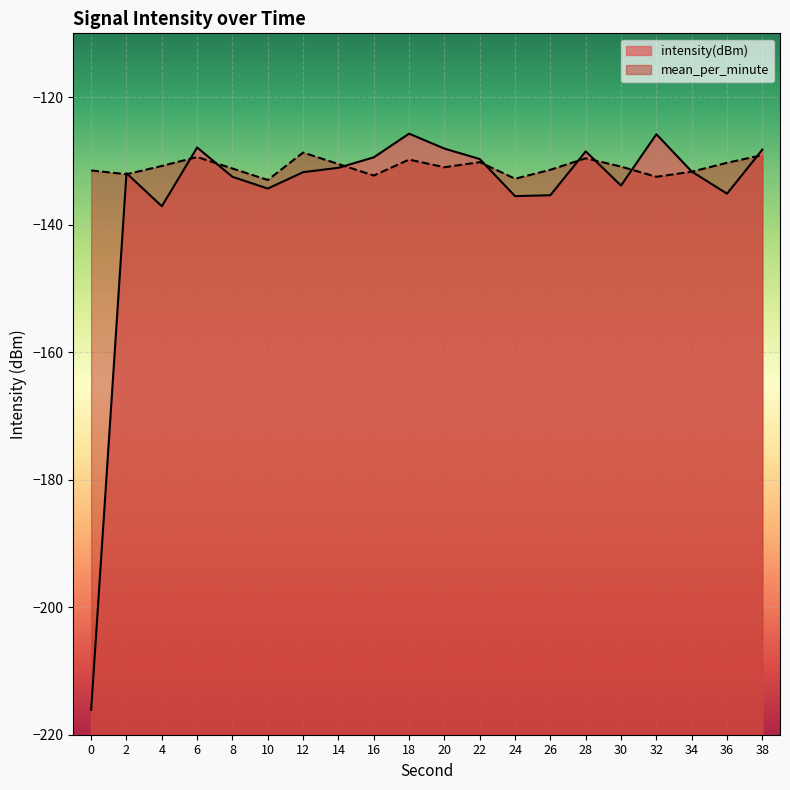

Which series has the largest range (max minus min)?

intensity(dBm)